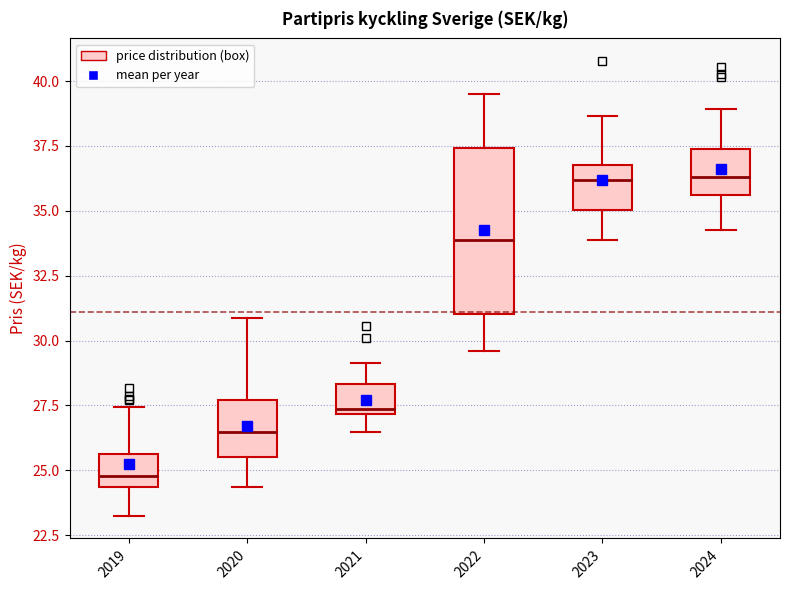

Reading left to right, transcribe this box plot: for each box, give where its median line is, the range the box spans, and where its two whiskers end, as read against the y-axis. The values are not printed on the chart, so give them approximately, as read against the axis.

2019: median 25.0, box 24.5 to 25.5, whiskers 23.5 to 27.5
2020: median 26.5, box 25.5 to 27.5, whiskers 24.5 to 31.0
2021: median 27.5, box 27.0 to 28.5, whiskers 26.5 to 29.0
2022: median 34.0, box 31.0 to 37.5, whiskers 29.5 to 39.5
2023: median 36.0, box 35.0 to 37.0, whiskers 34.0 to 38.5
2024: median 36.5, box 35.5 to 37.5, whiskers 34.5 to 39.0